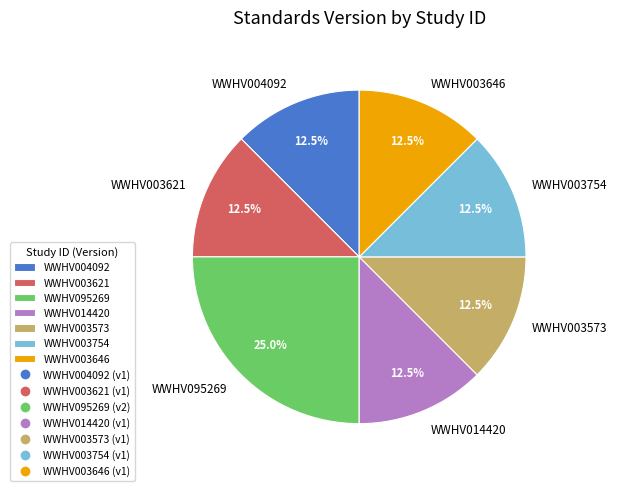

What percentage is the WWHV095269 slice, to the nearest percent?

25%